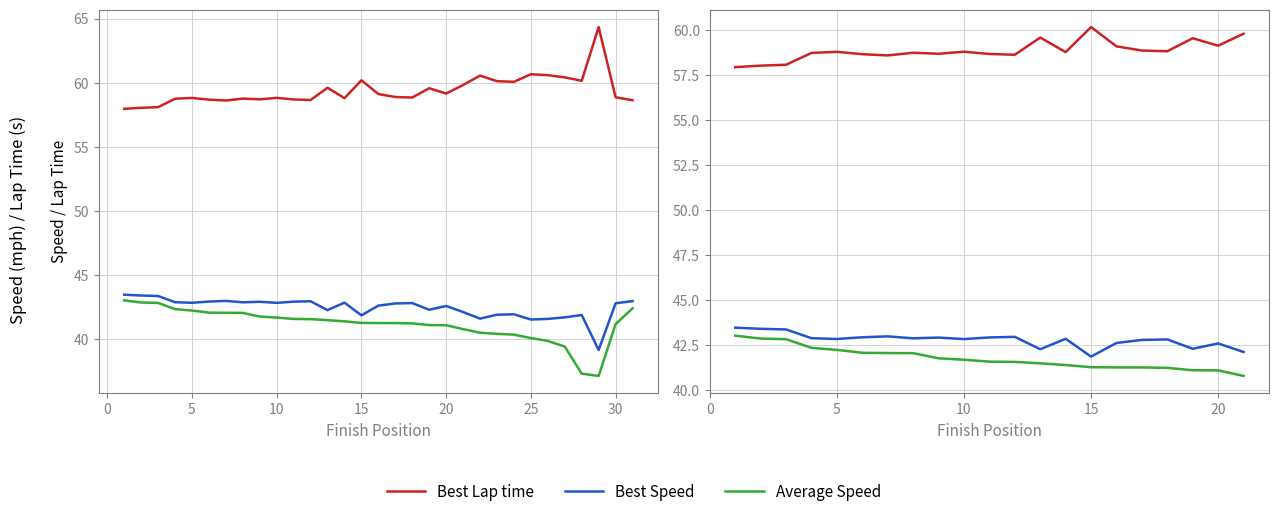

True or false: Best Speed and Best Lap time cross at least once.

False